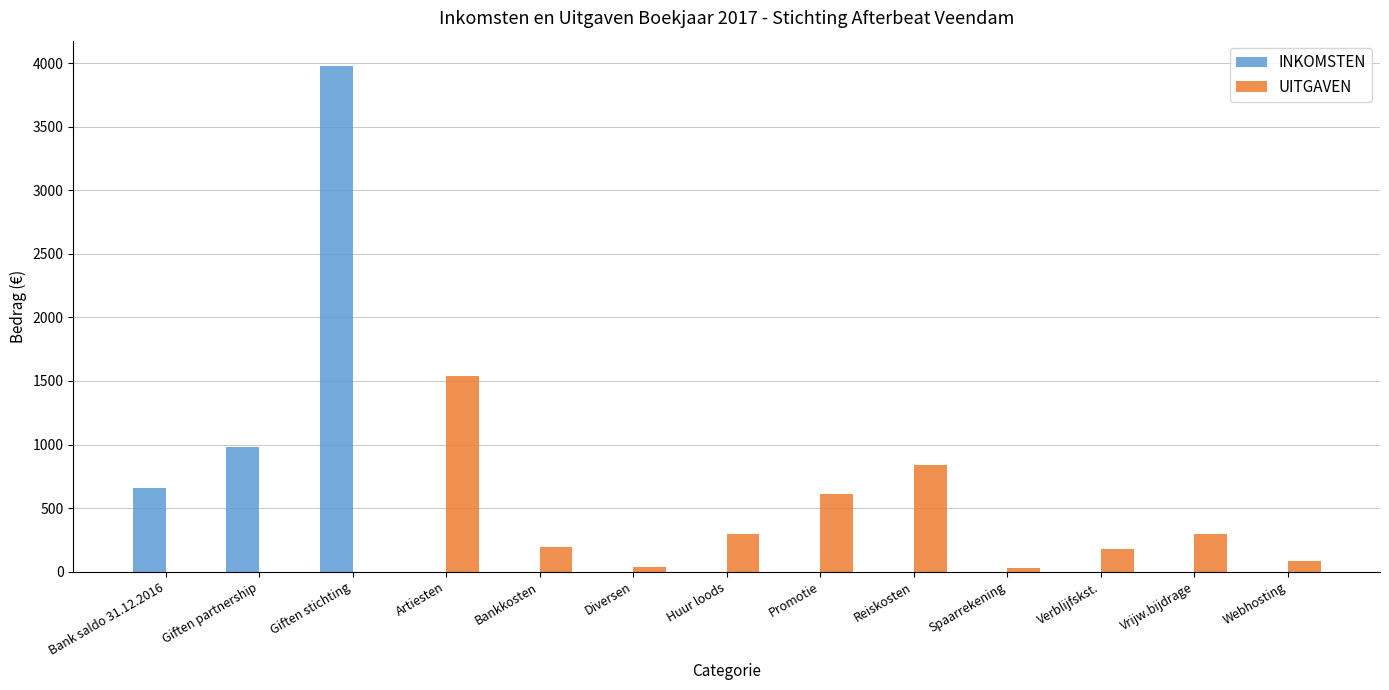

What is the sum of all INKOMSTEN values?

5619.9